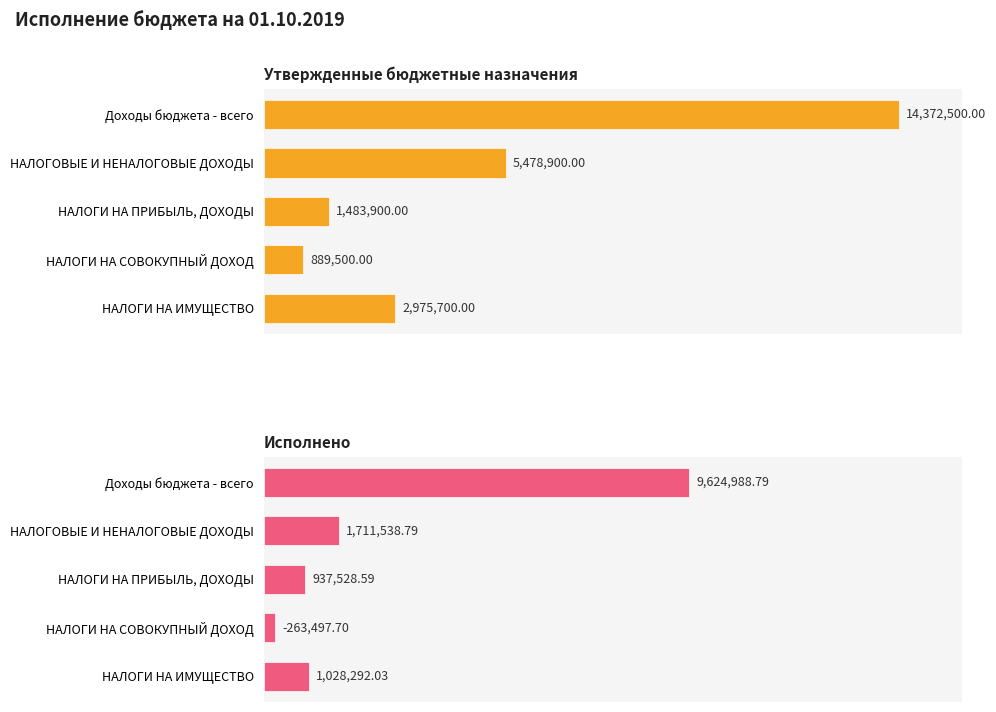

Which series has the widest spread of values?

Утвержденные бюджетные назначения